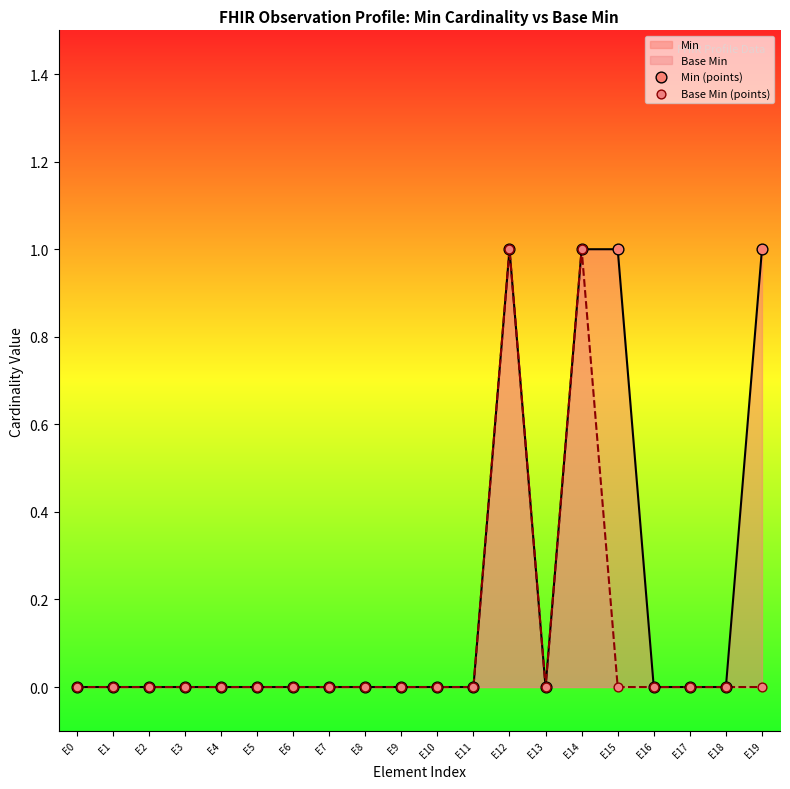

Which series has the widest spread of Y values?

Min (points)